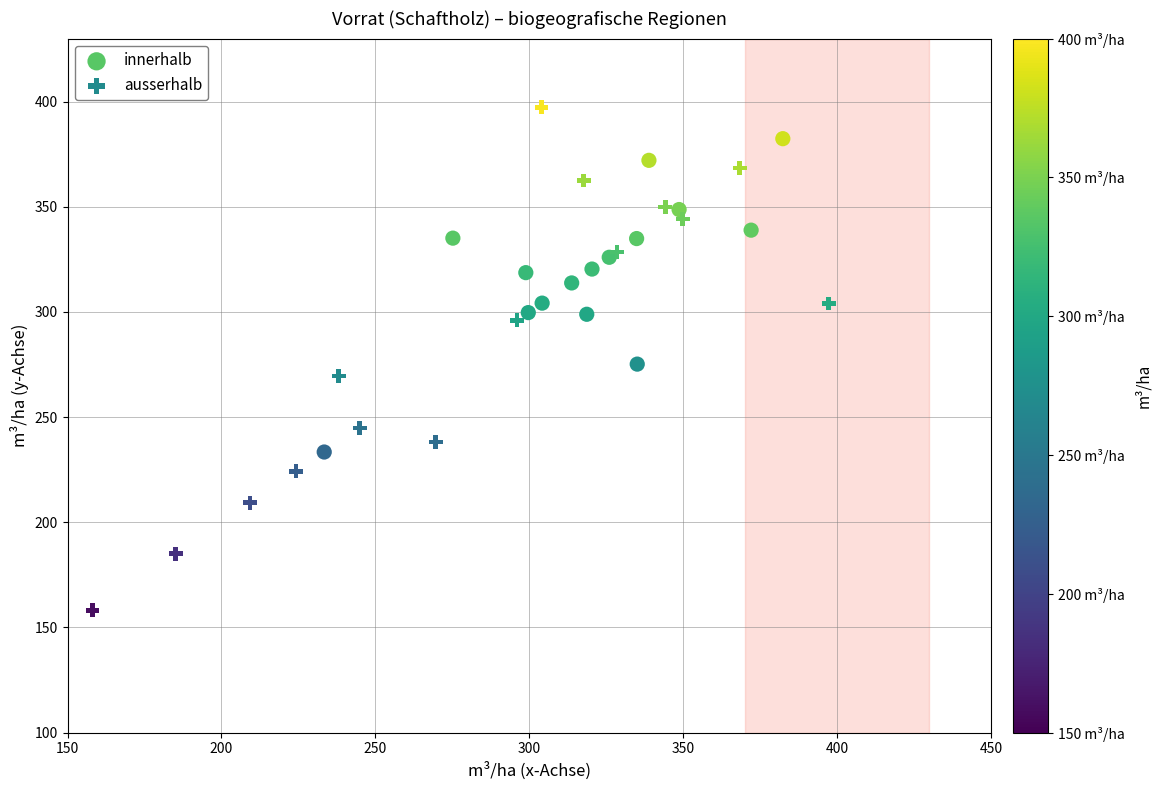

Which series reaches the minimum Y coordinate?

ausserhalb